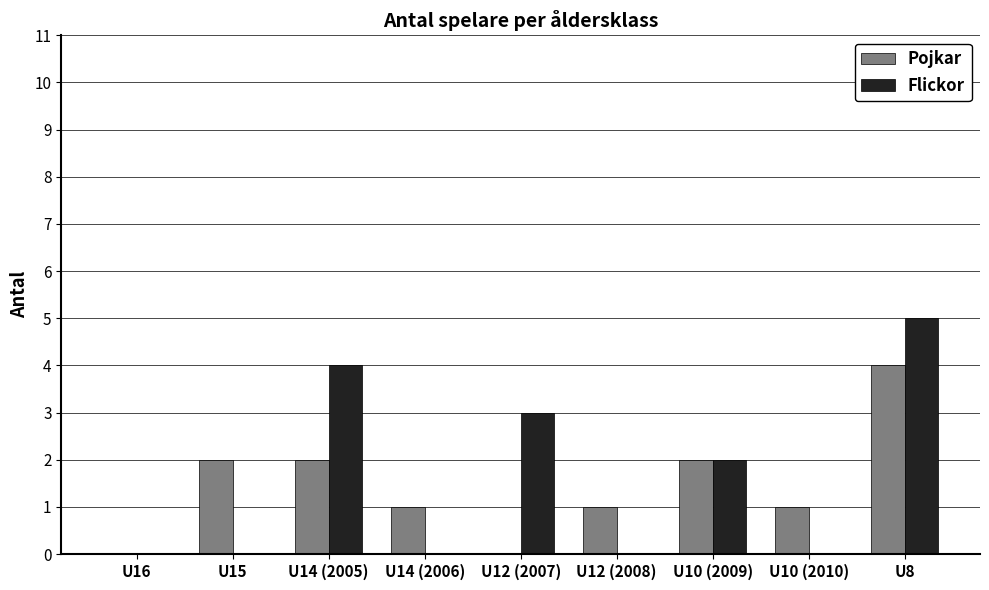

At which category is the sum across all series the highest?

U8